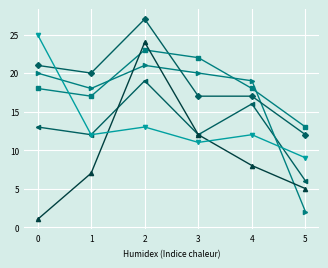

What is the maximum value shown in the chart?

27